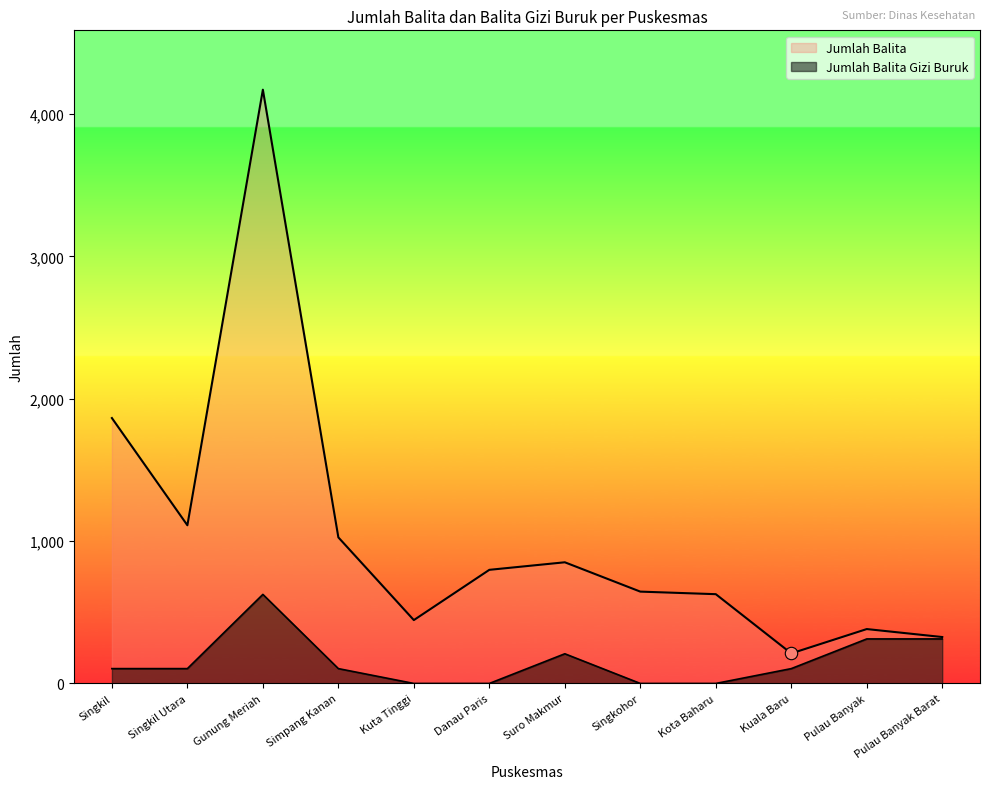

Which series contains the lowest Y value?

Jumlah Balita Gizi Buruk